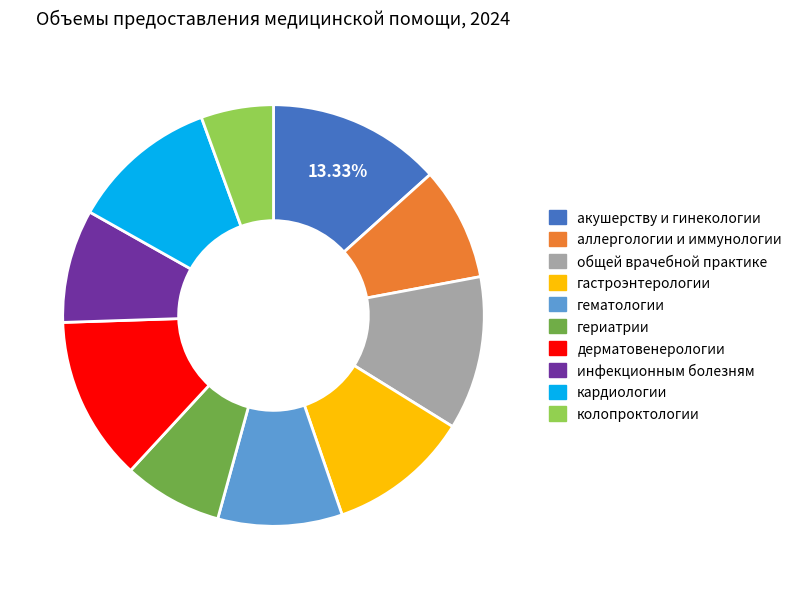

What is the ratio of the value at аллергологии и иммунологии to the value at дерматовенерологии?

0.7